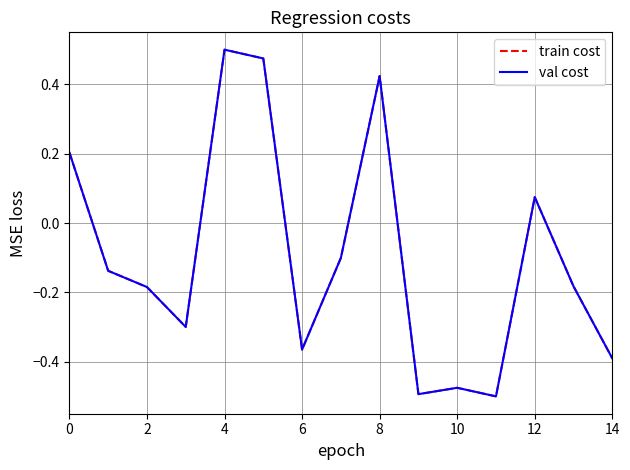

At which label is val cost closest to 0?

12